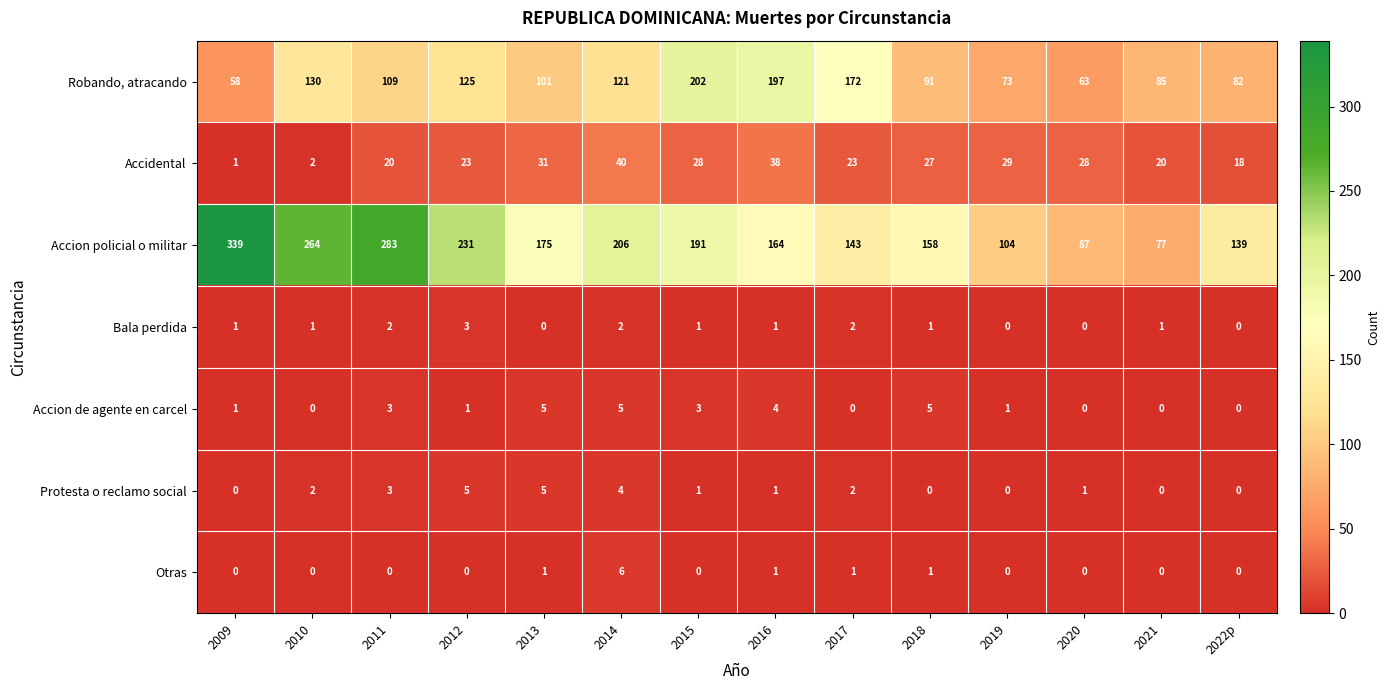

Count the number of data series in this chart.

7